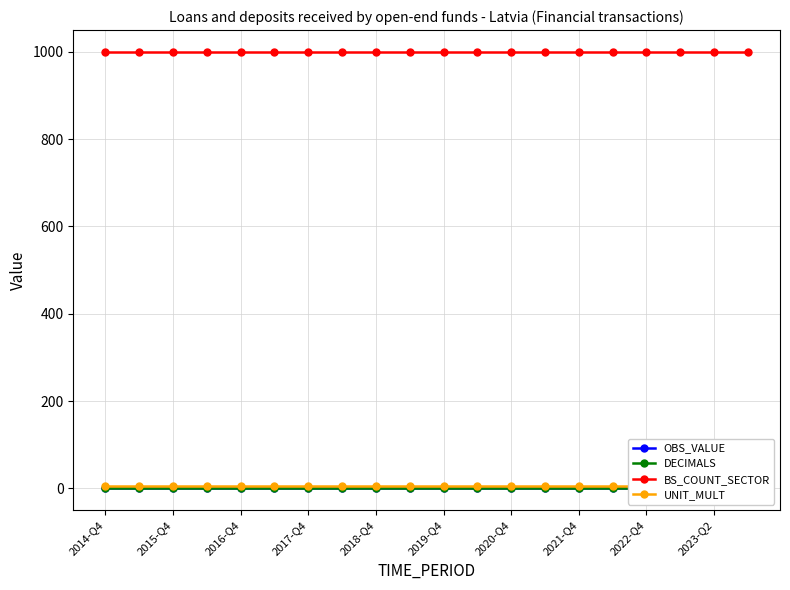

True or false: DECIMALS has more than 2 points higher than both neighbors.

False